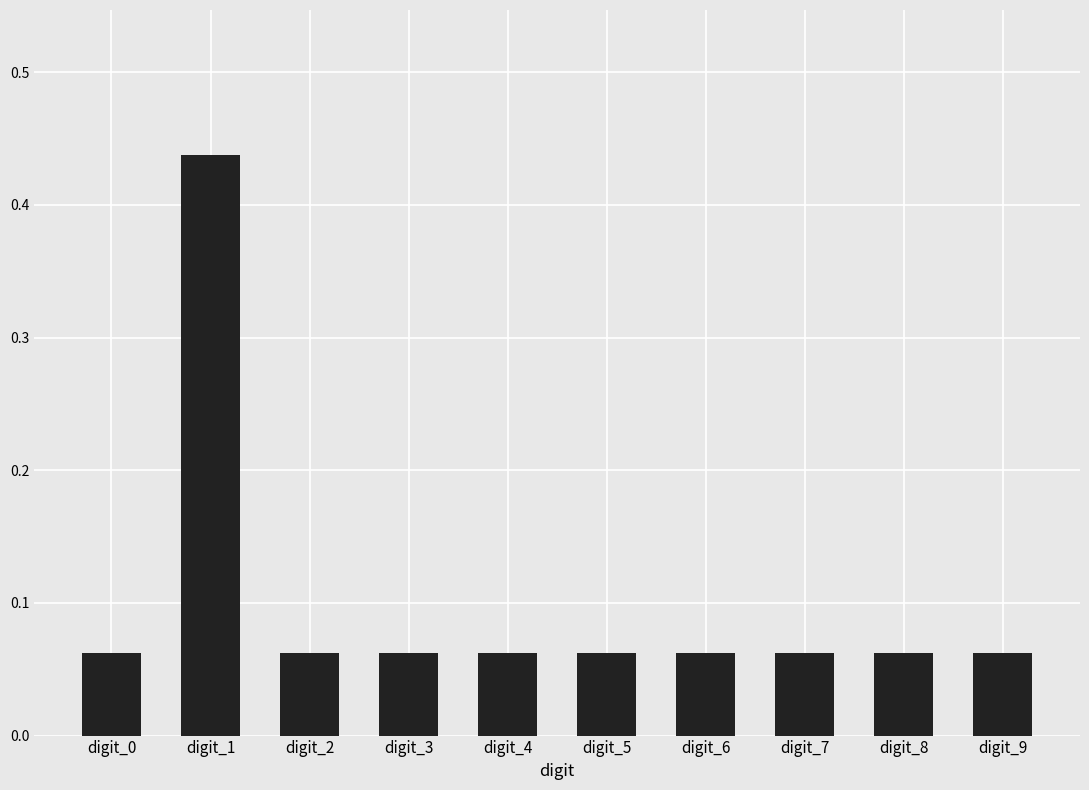

True or false: the data shows 0.0 at digit_7.

False